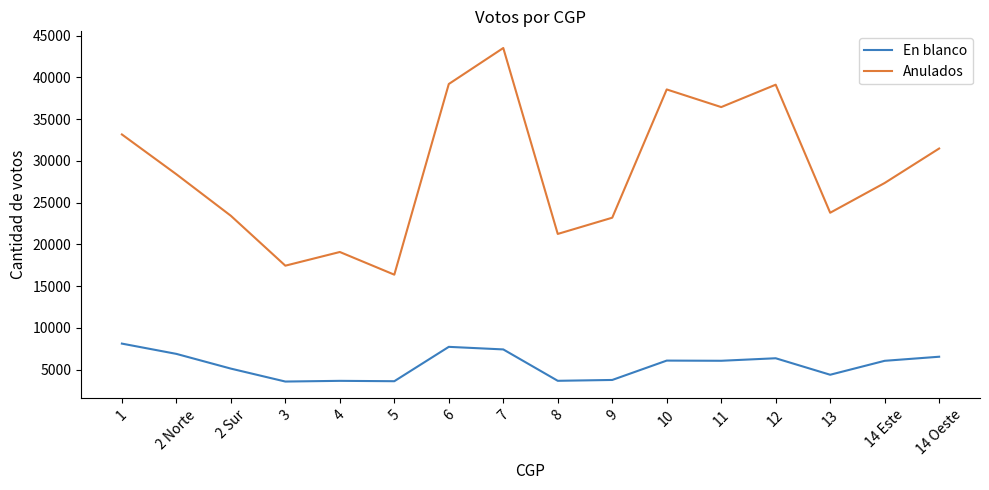

At how many categories does at least one series exceed 10834?

16